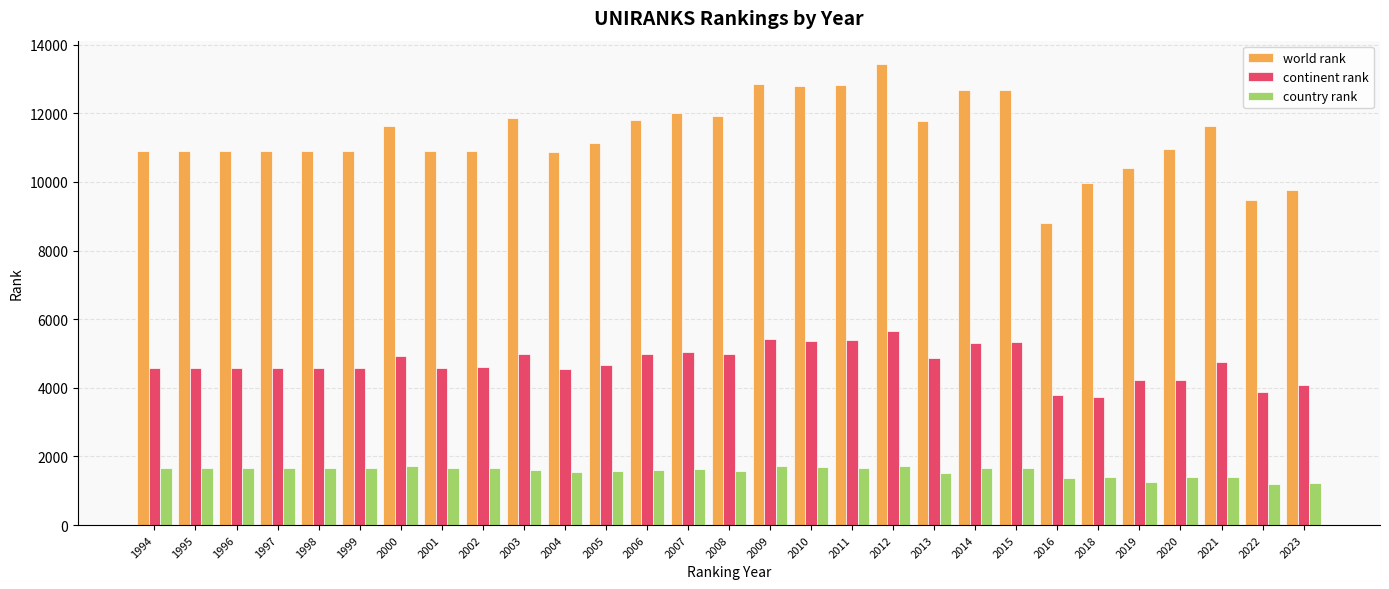

Is it true that continent rank equals 6179 at 2016?

False